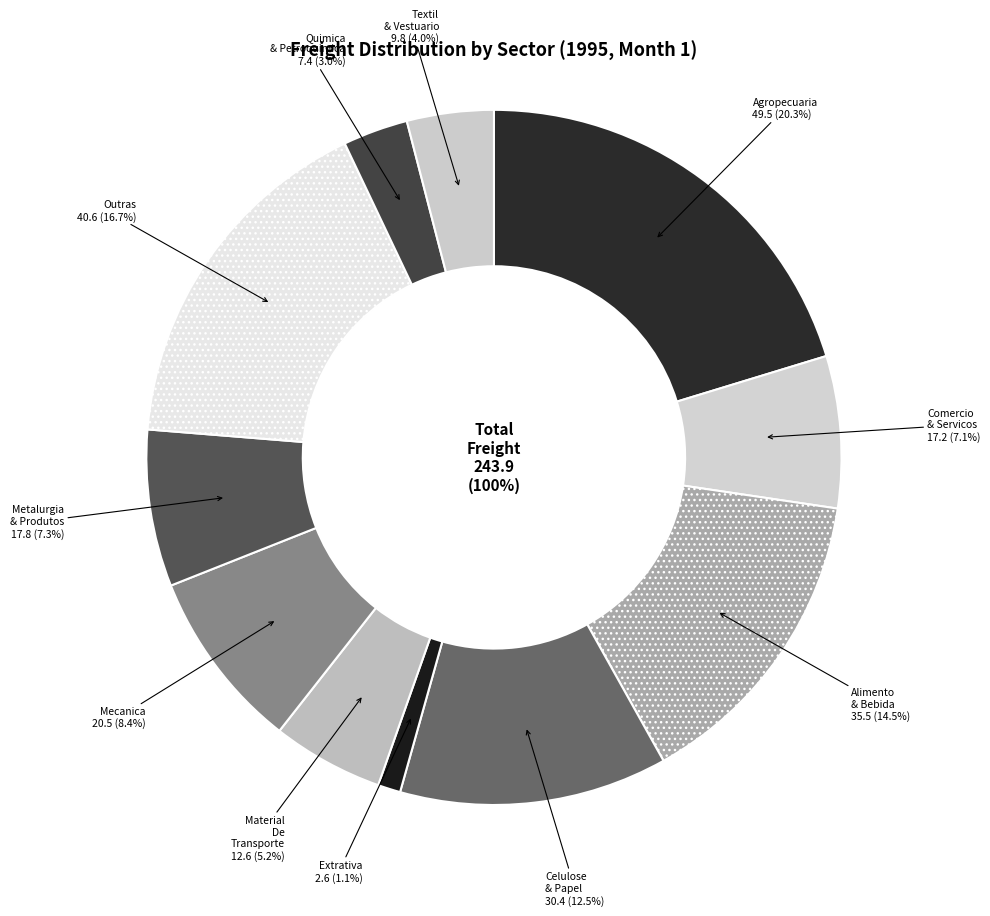

What is the change in value from agropecuaria to textil_e_vestuario?

-39.6